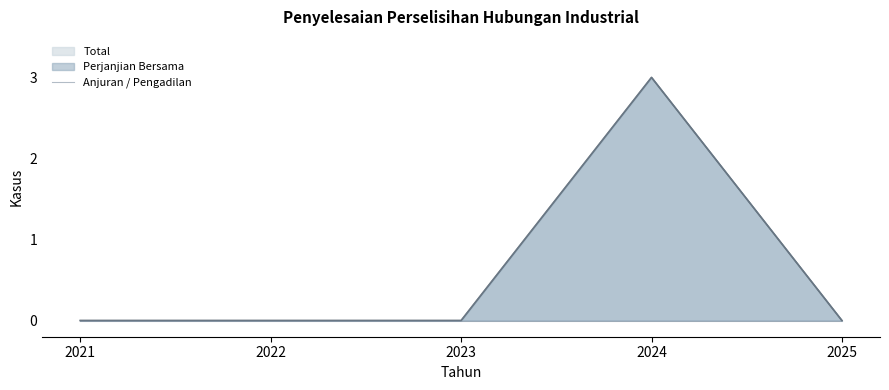

What is the difference between the maximum and minimum values in the Perjanjian Bersama series?

3